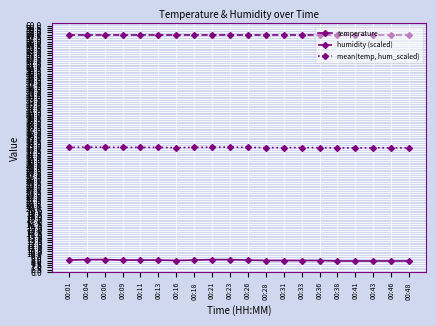

What is the difference between the highest and lowest values at 00:13?

49.4